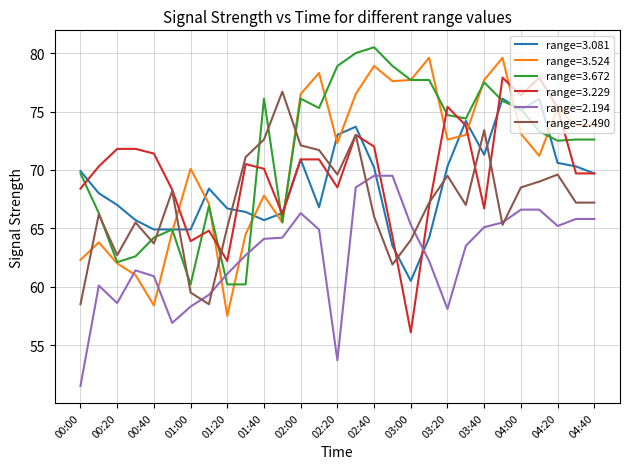

What is the maximum value for range=3.081?

76.1